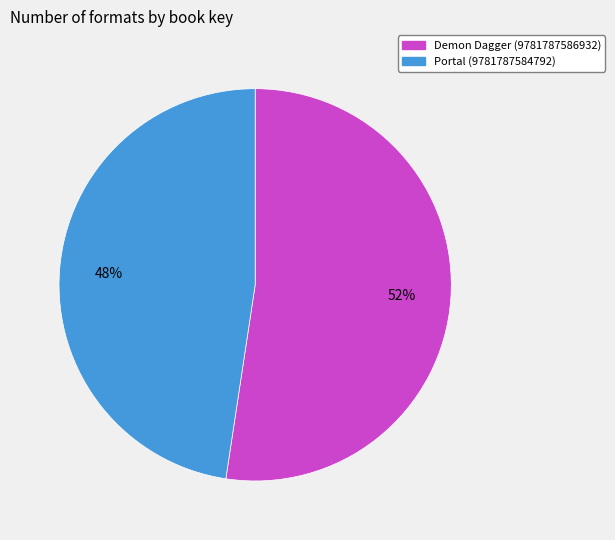

What percentage is the Portal (9781787584792) slice, to the nearest percent?

48%